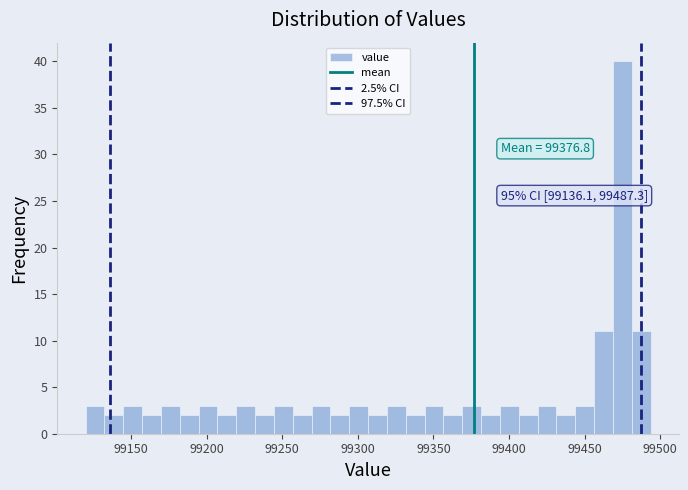

Around what value on the x-axis is the tallest bar? Give the approximate position of its centre, as read against the axis.

99475